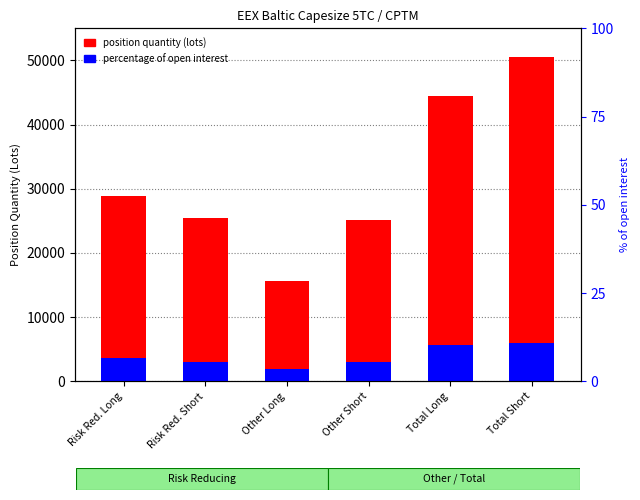

The position quantity (lots) series shows 9297.1 at Risk Red. Long. True or false?

False